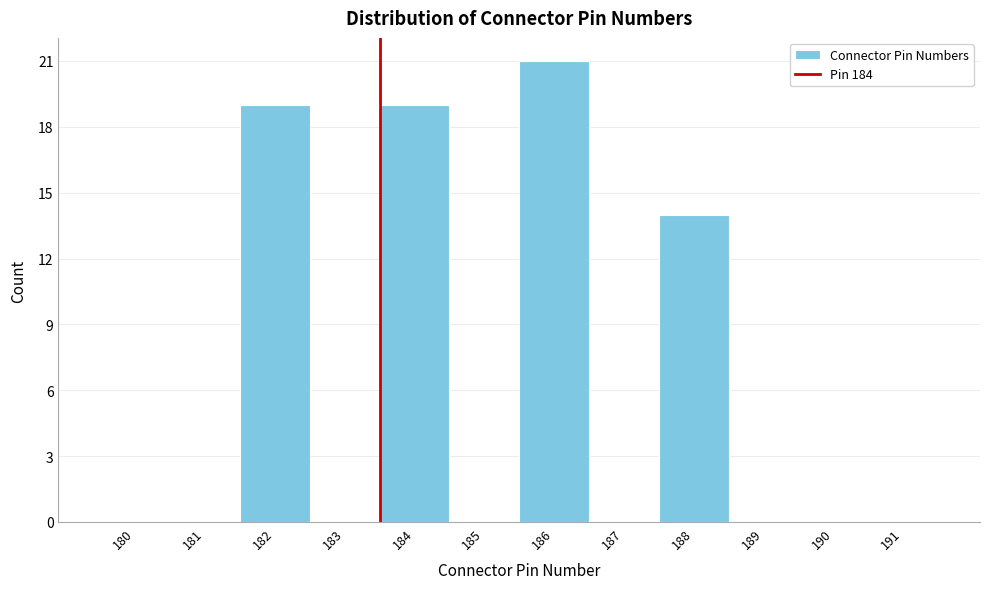

Reading left to right, transcribe all the data shown in this chart.

180=0	181=0	182=19	183=0	184=19	185=0	186=21	187=0	188=14	189=0	190=0	191=0